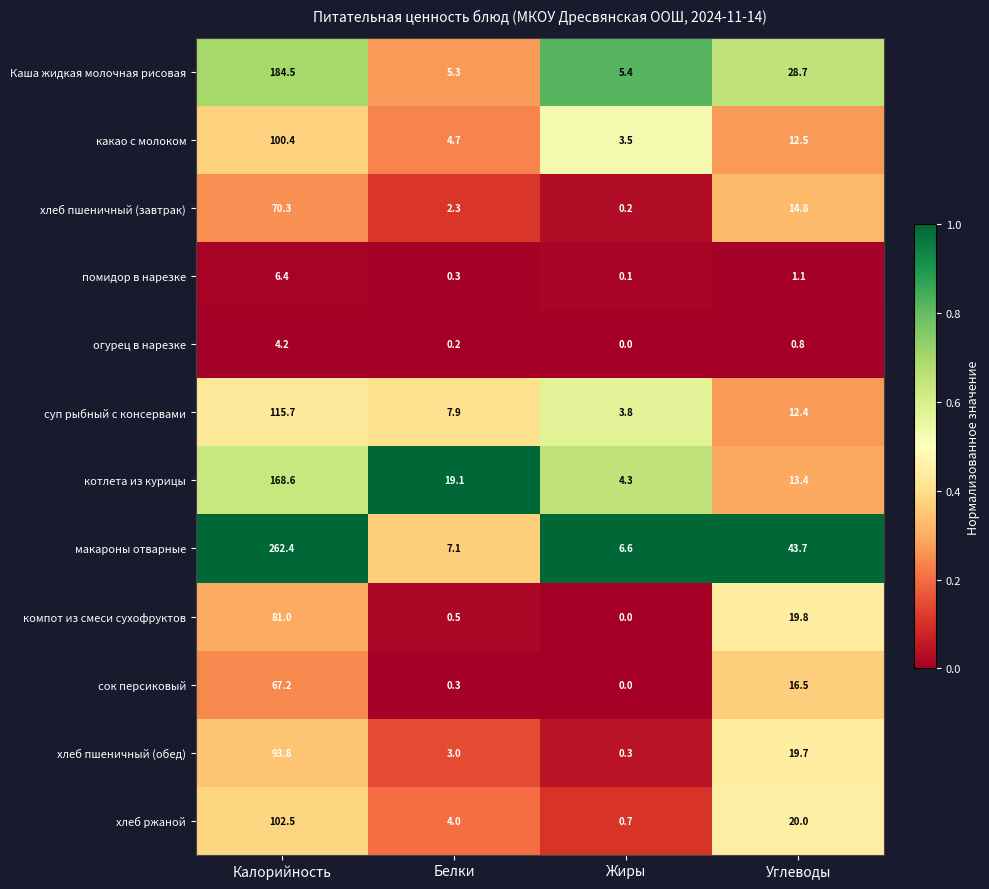

How many data points does each series have?

4